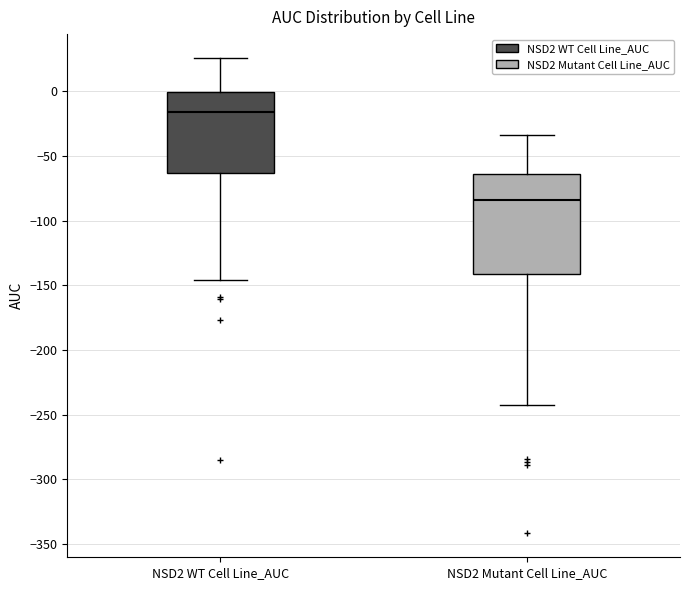

Reading left to right, read every box against the y-axis: the position of its median line, the range the box covers, and the ends of its whiskers. The values are not printed on the chart, so give them approximately, as read against the axis.

NSD2 WT Cell Line_AUC: median -15, box -65 to 0, whiskers -145 to 25
NSD2 Mutant Cell Line_AUC: median -85, box -140 to -65, whiskers -240 to -35